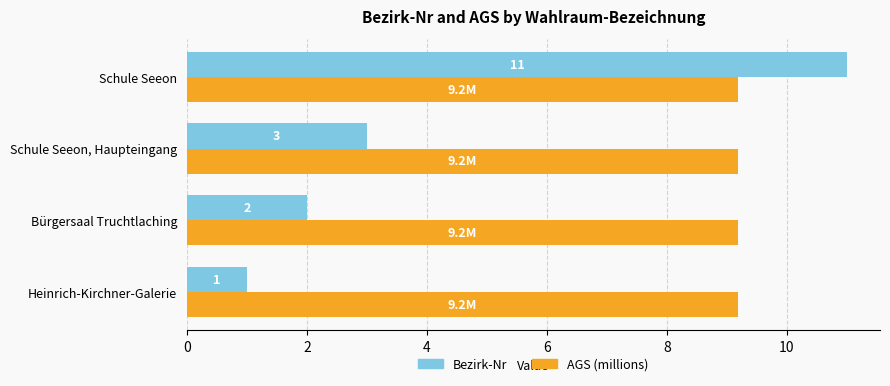

Which label corresponds to the smallest value in the chart?

Heinrich-Kirchner-Galerie